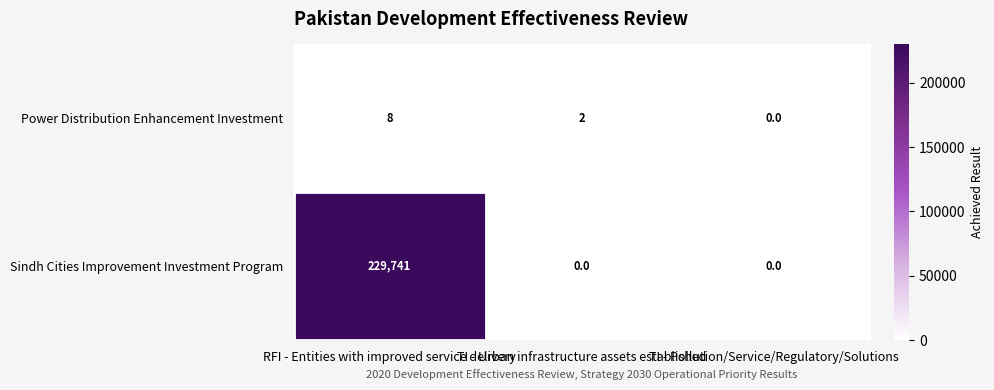

At how many categories does at least one series exceed 227369?

1